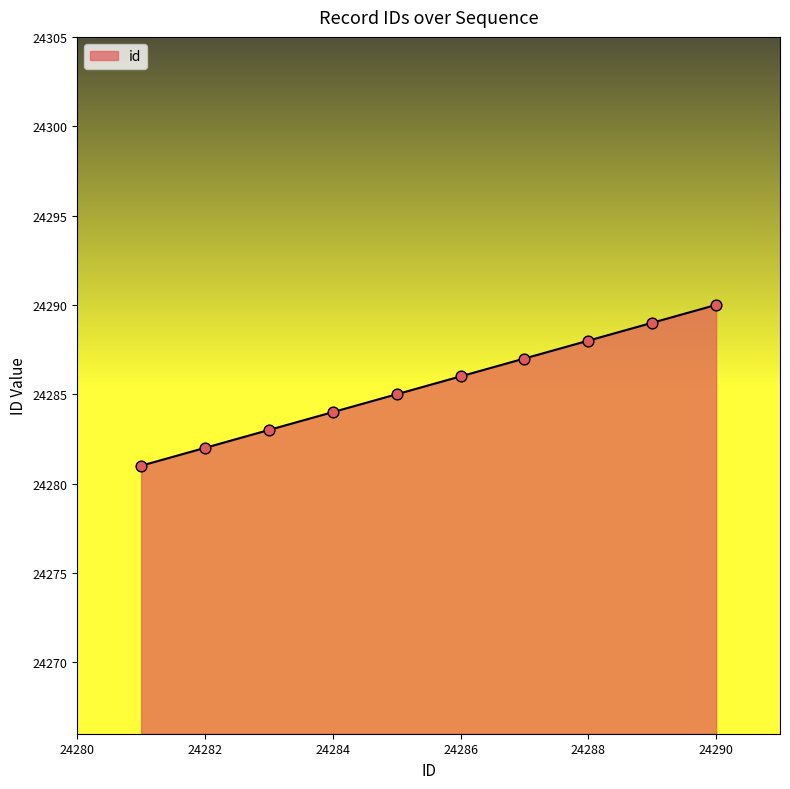

What is the maximum value shown in the chart?

24290